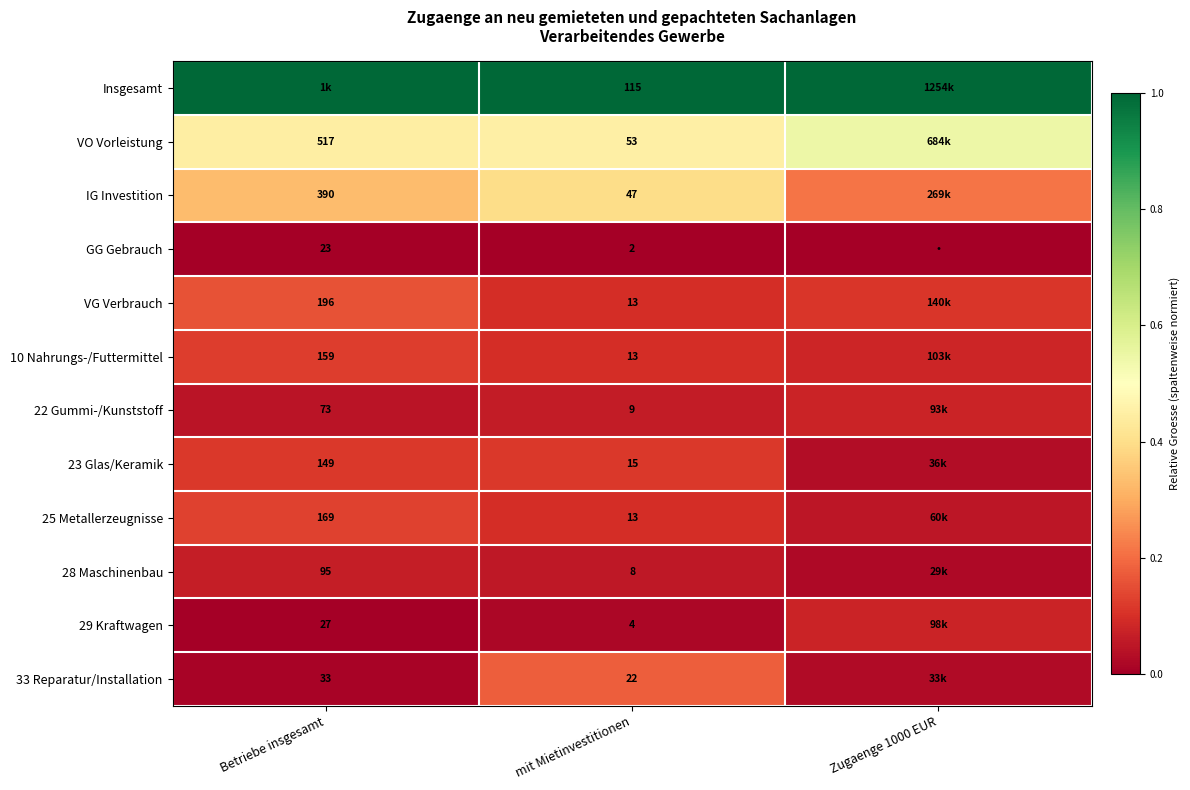

Is the value of 22 Gummi-/Kunststoff at mit Mietinvestitionen greater than the value of 29 Kraftwagen at Betriebe insgesamt?

No